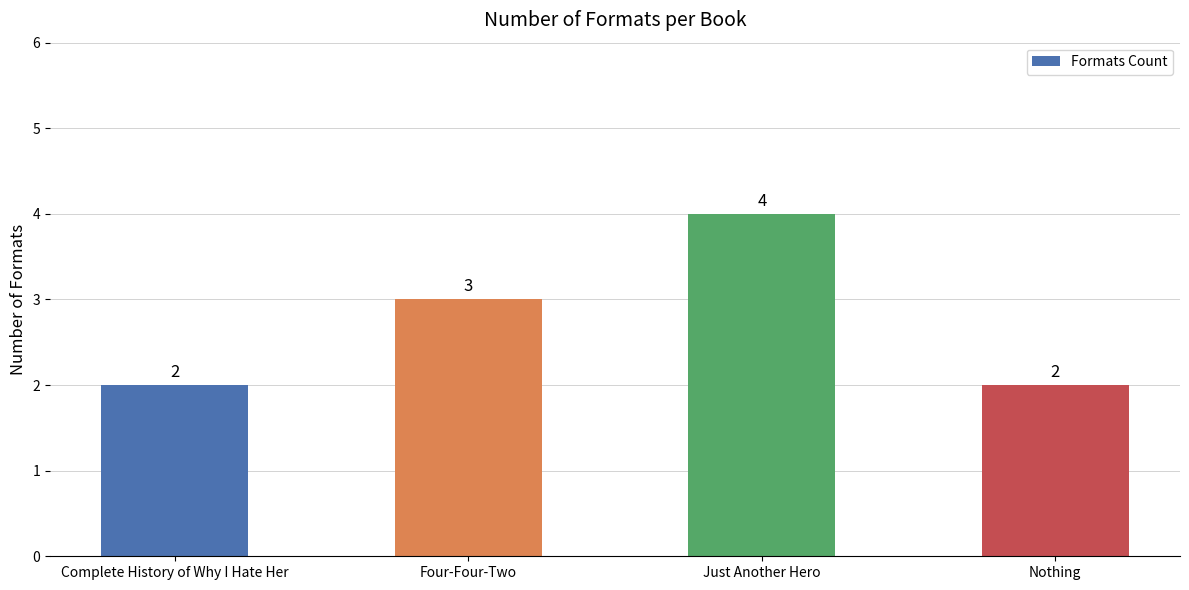

At which label is the value closest to 3?

Four-Four-Two